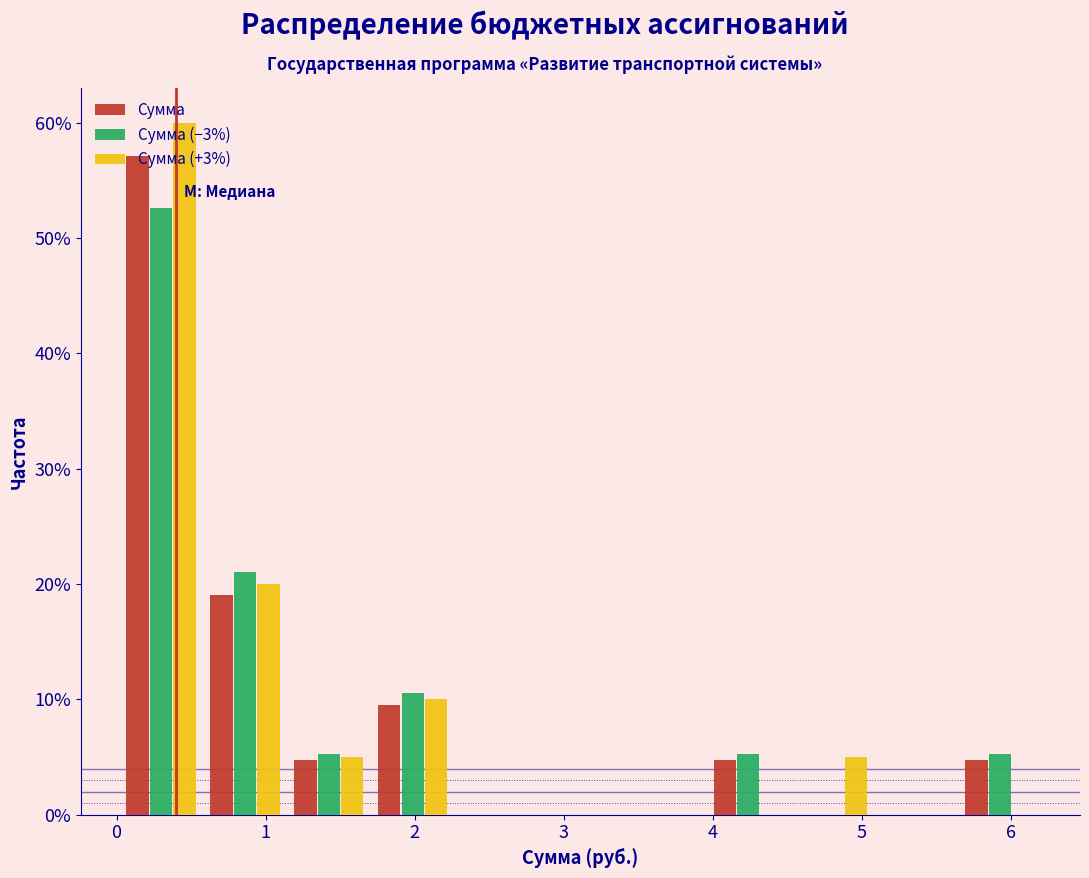

What is the height of the Сумма bar covering 0.6 to 1.1 on the x-axis? Neither the bar edges nor the heights are printed on the chart, so give them approximately, as read against the axes.

19